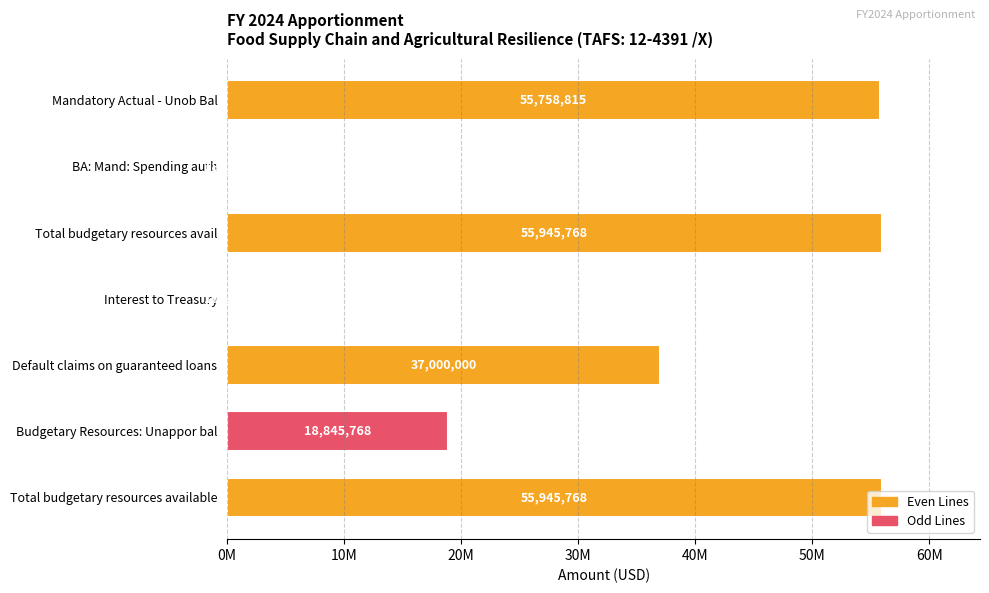

What is the average value?

31969010